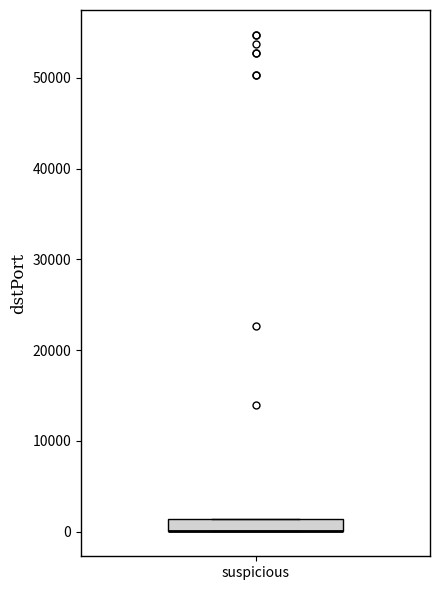

Where is the upper edge of the box for suspicious on the y-axis? The values are not printed on the chart, so give them approximately, as read against the axis.

1000